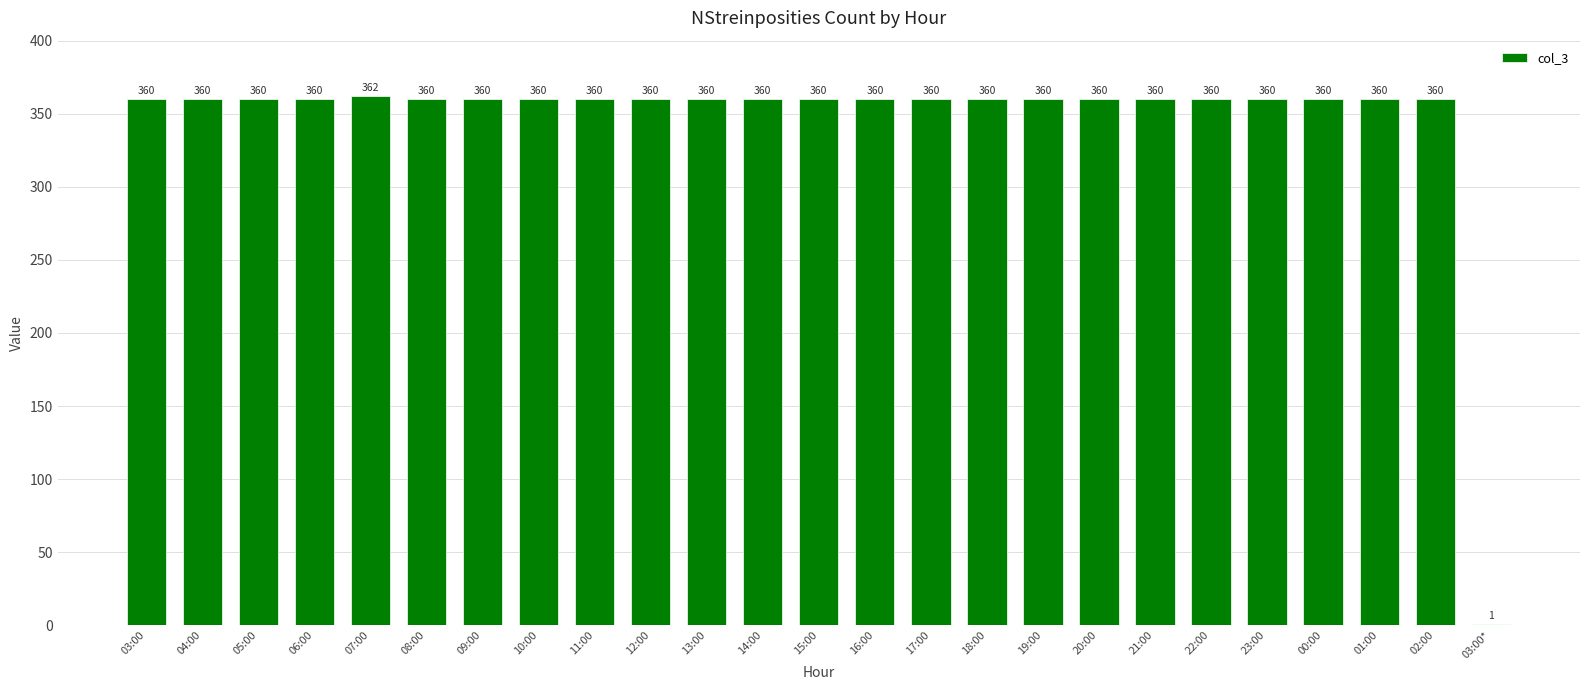

What is the sum of the values at 10:00 and 17:00?

720